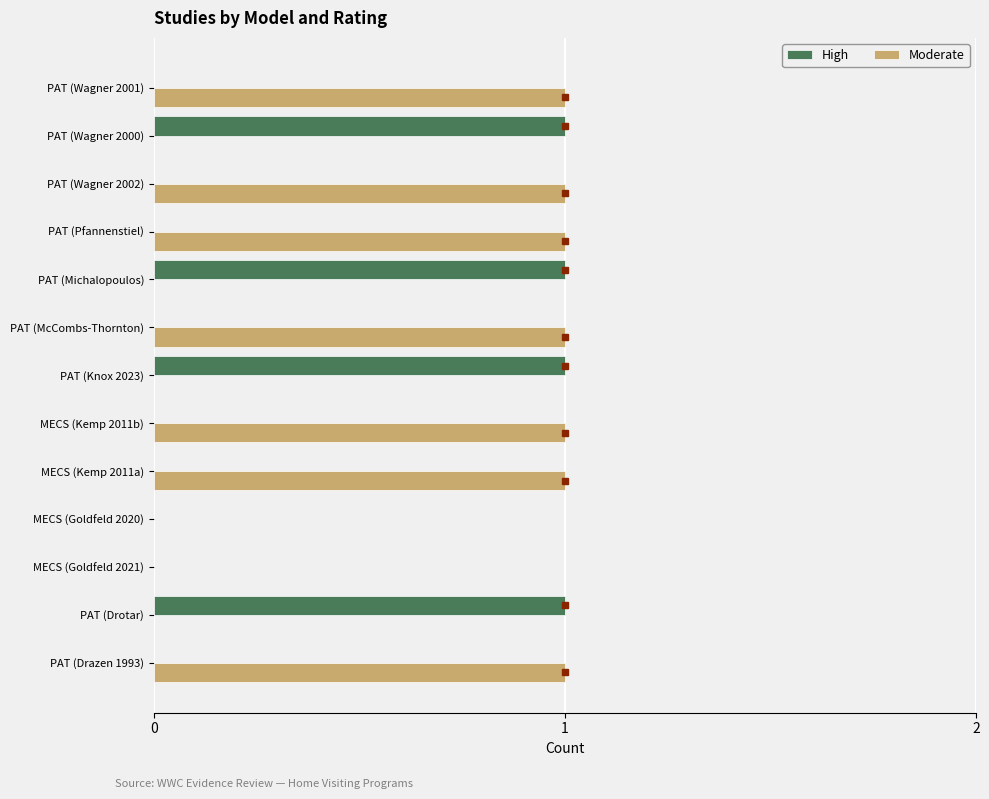

Which series has the largest total across all categories?

Moderate